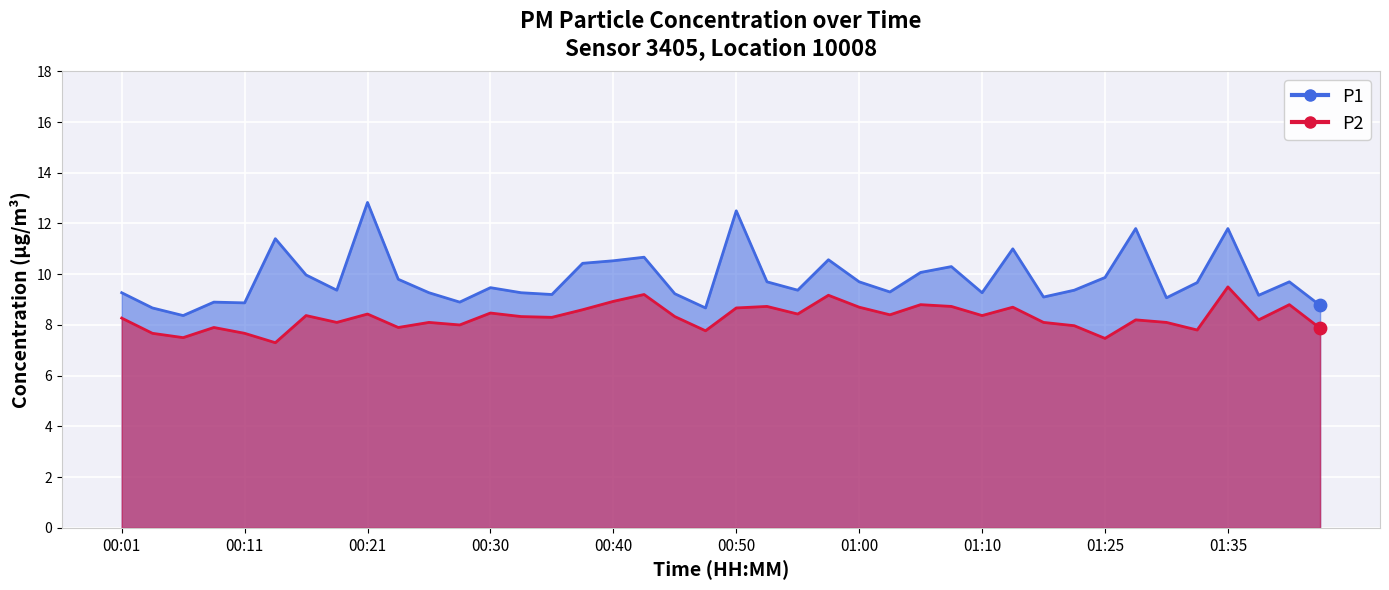

At which category is the sum across all series the highest?

01:35